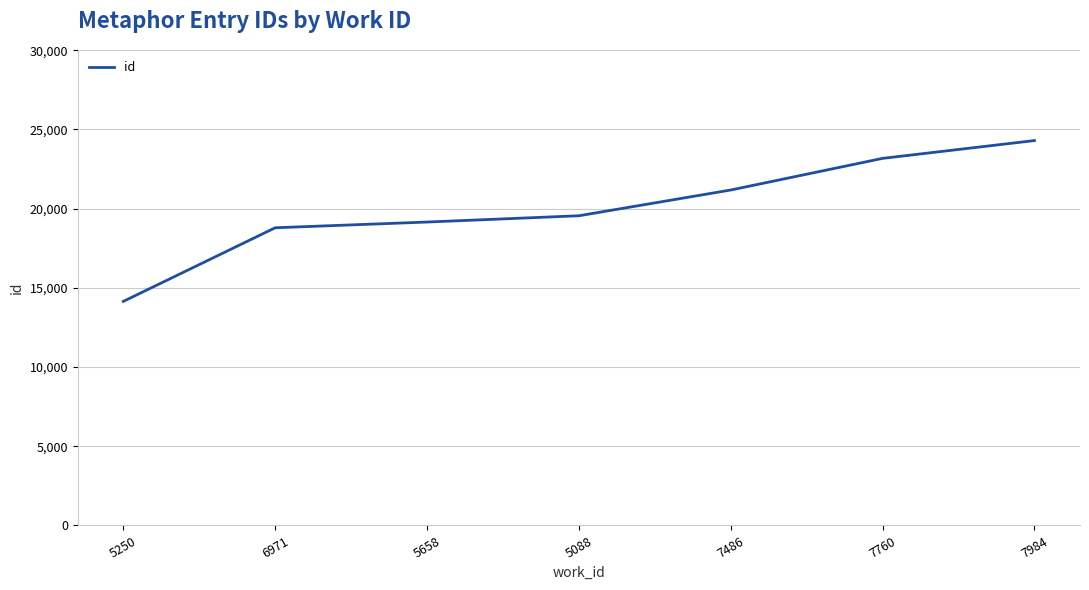

The chart shows a value of 24297 at 7984. True or false?

True